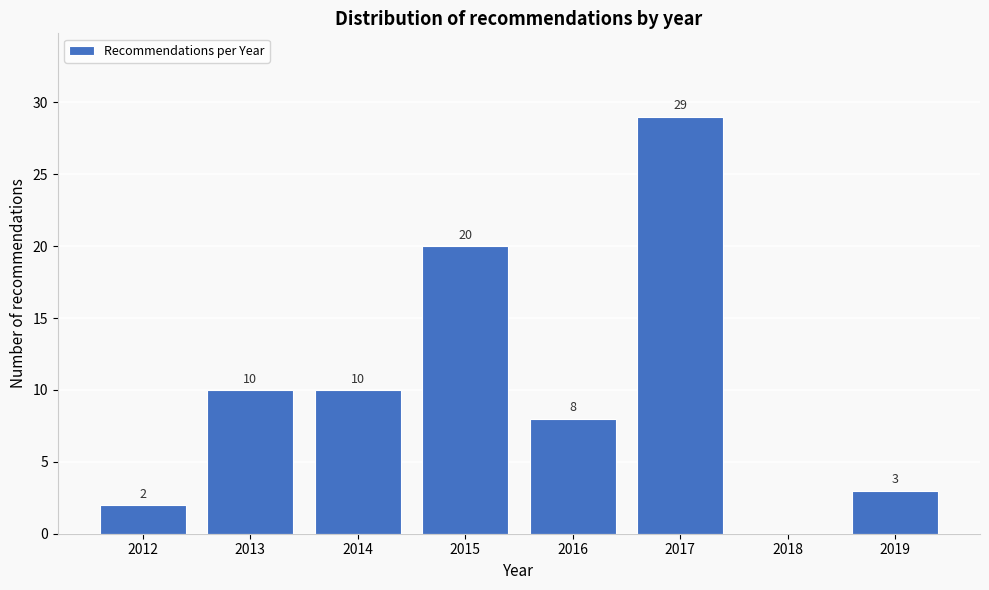

Reading right to left, extract all data points from this chart.

2019=3	2018=0	2017=29	2016=8	2015=20	2014=10	2013=10	2012=2